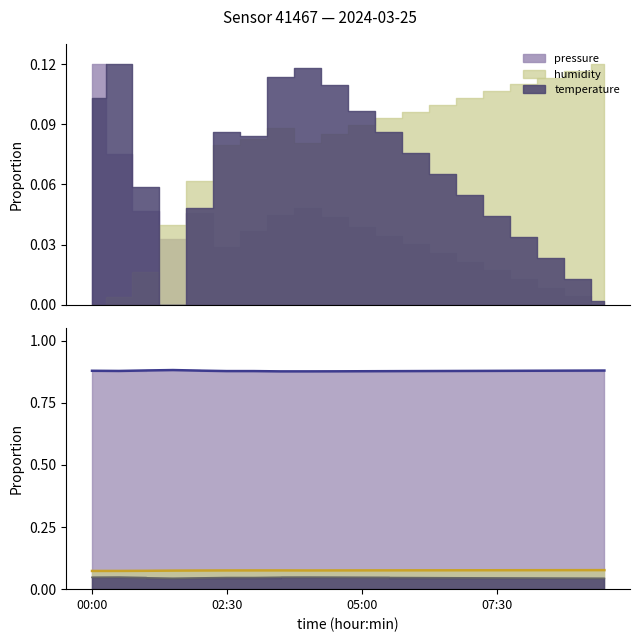

Reading left to right, what are all the values shown in this chart?

pressure line: 0.9	0.9	0.9	0.9	0.9	0.9	0.9	0.9	0.9	0.9	0.9	0.9	0.9	0.9	0.9	0.9	0.9	0.9	0.9	0.9
humidity line: 0.1	0.1	0.1	0.1	0.1	0.1	0.1	0.1	0.1	0.1	0.1	0.1	0.1	0.1	0.1	0.1	0.1	0.1	0.1	0.1
temperature line: 0.0	0.0	0.0	0.0	0.0	0.0	0.0	0.0	0.0	0.0	0.0	0.0	0.0	0.0	0.0	0.0	0.0	0.0	0.0	0.0